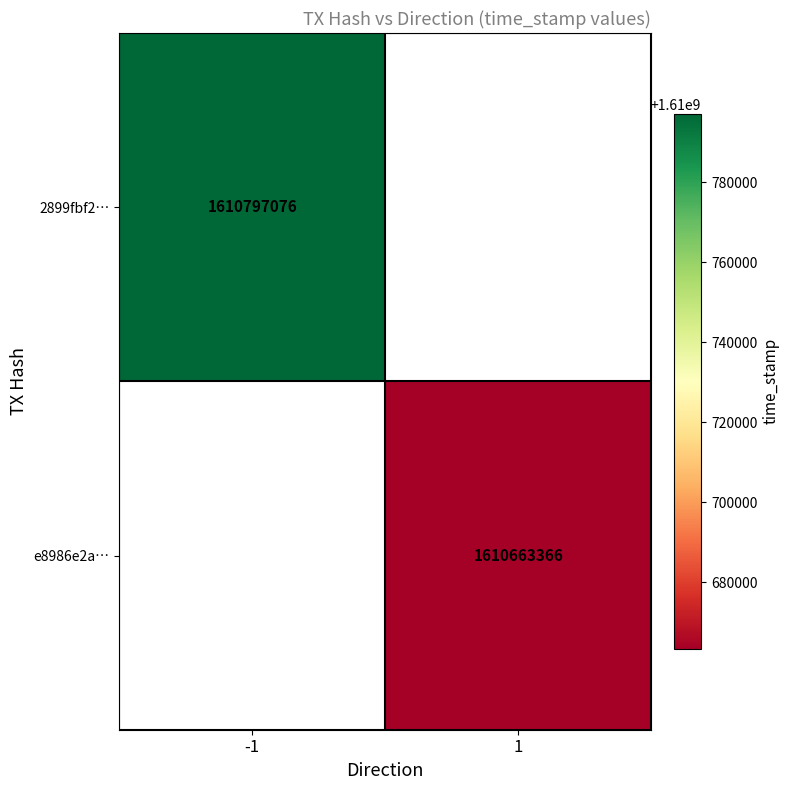

How many distinct data groups are displayed?

2